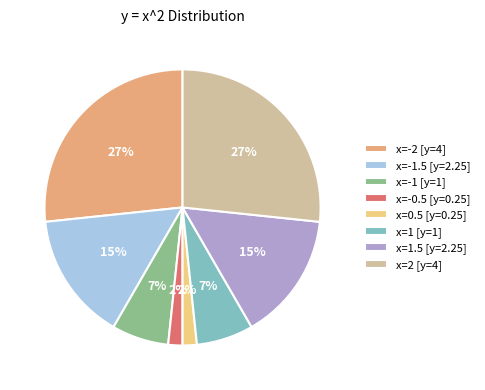

Is the sum of x=1 [y=1] and x=2 [y=4] greater than half?

No